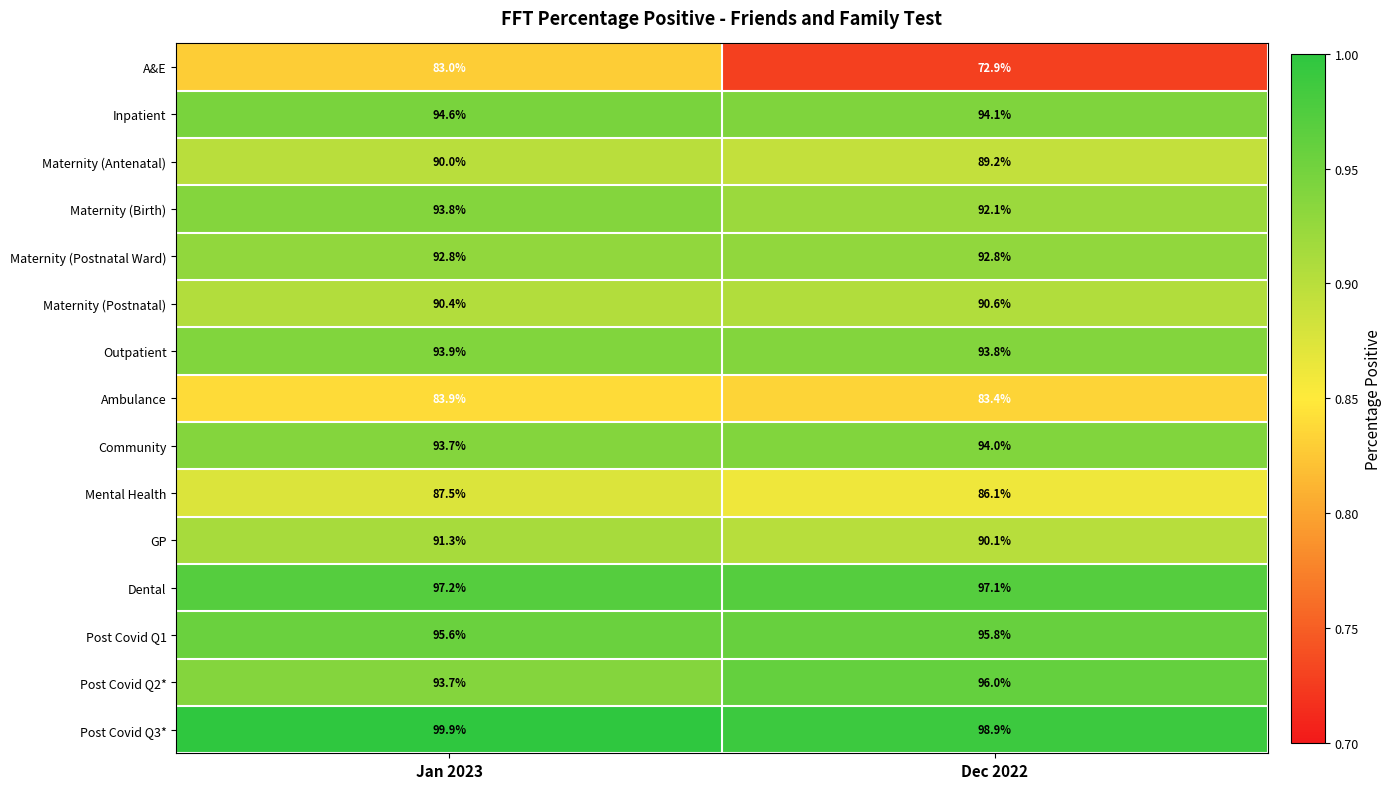

Reading right to left, transcribe all the data shown in this chart.

A&E: 72.9	83.0
Inpatient: 94.1	94.6
Maternity (Antenatal): 89.2	90.0
Maternity (Birth): 92.1	93.8
Maternity (Postnatal Ward): 92.8	92.8
Maternity (Postnatal): 90.6	90.4
Outpatient: 93.8	93.9
Ambulance: 83.4	83.9
Community: 94.0	93.7
Mental Health: 86.1	87.5
GP: 90.1	91.3
Dental: 97.1	97.2
Post Covid Q1: 95.8	95.6
Post Covid Q2*: 96.0	93.7
Post Covid Q3*: 98.9	99.9